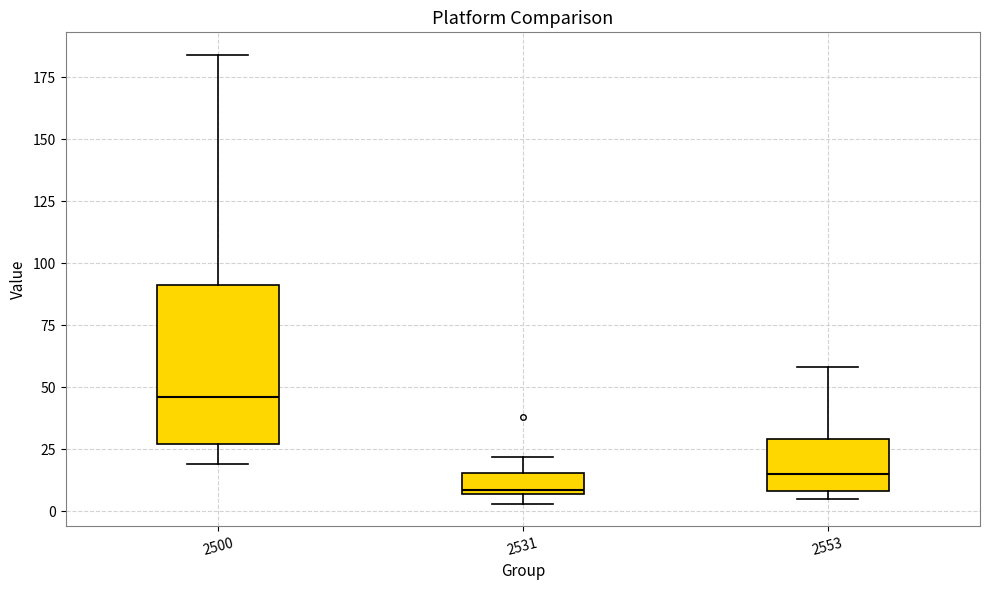

Reading left to right, transcribe this box plot: for each box, give where its median line is, the range the box spans, and where its two whiskers end, as read against the y-axis. The values are not printed on the chart, so give them approximately, as read against the axis.

2500: median 45, box 25 to 90, whiskers 20 to 185
2531: median 10, box 5 to 15, whiskers 5 (just below the box's lower edge) to 20
2553: median 15, box 10 to 30, whiskers 5 to 60